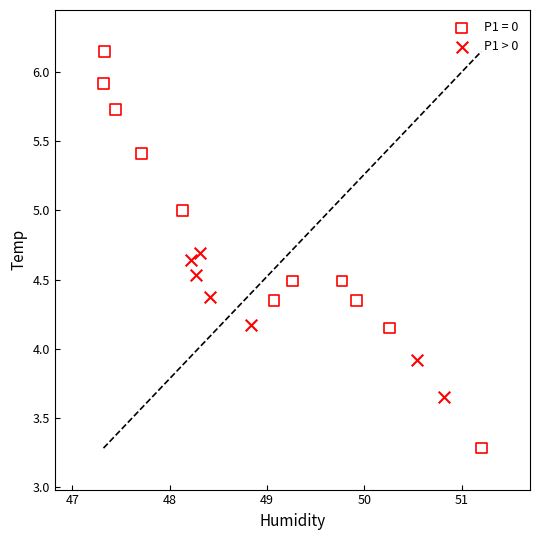

Which series has the largest Y range (max minus min)?

P1 = 0